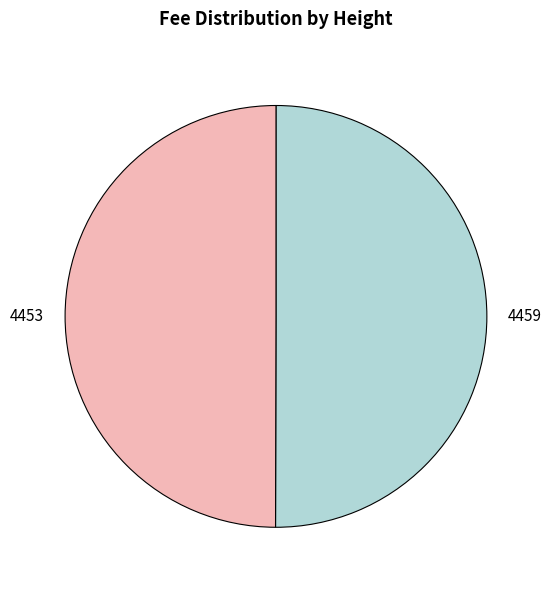

What is the ratio of the value at 4459 to the value at 4453?

1.0